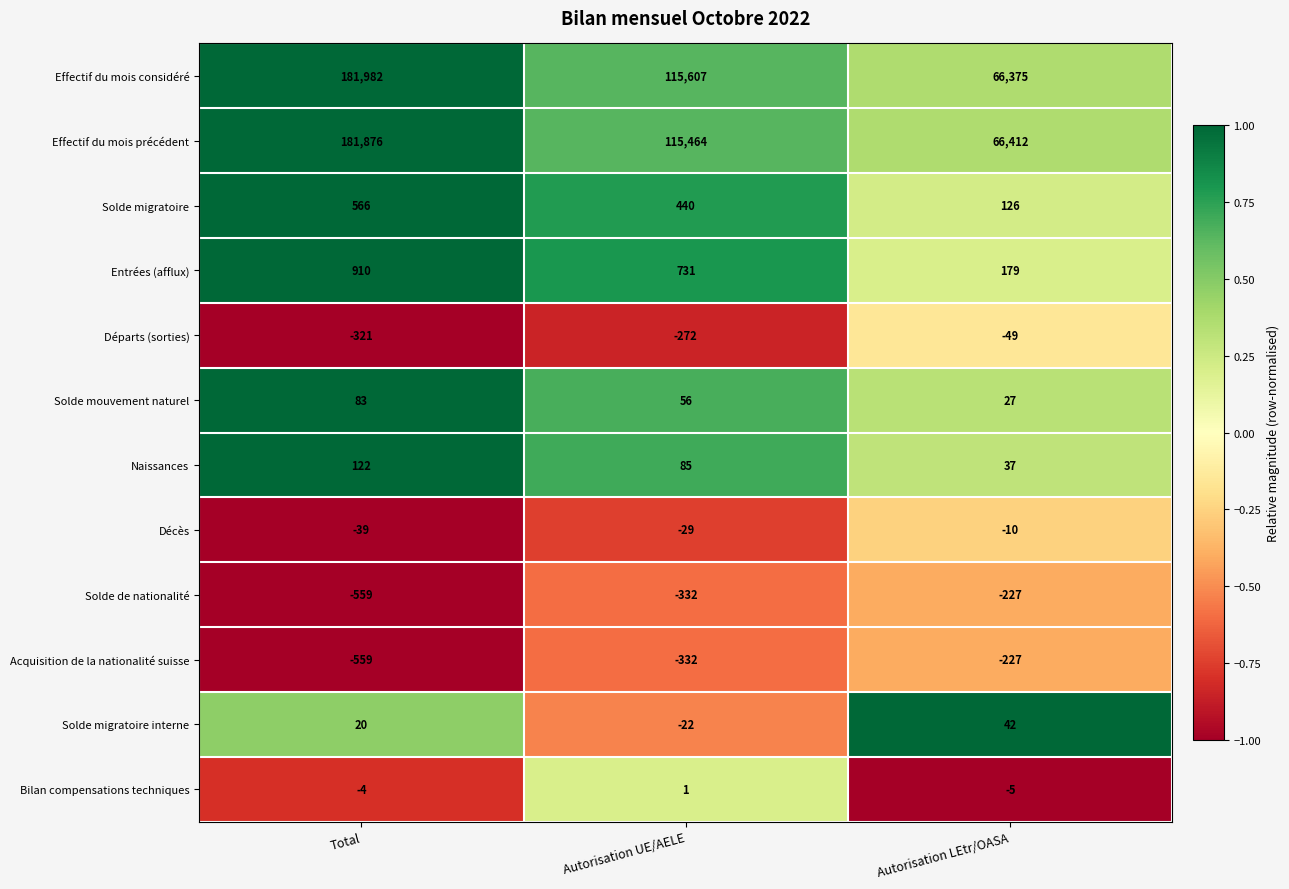

The Acquisition de la nationalité suisse series shows -301 at Autorisation LEtr/OASA. True or false?

False